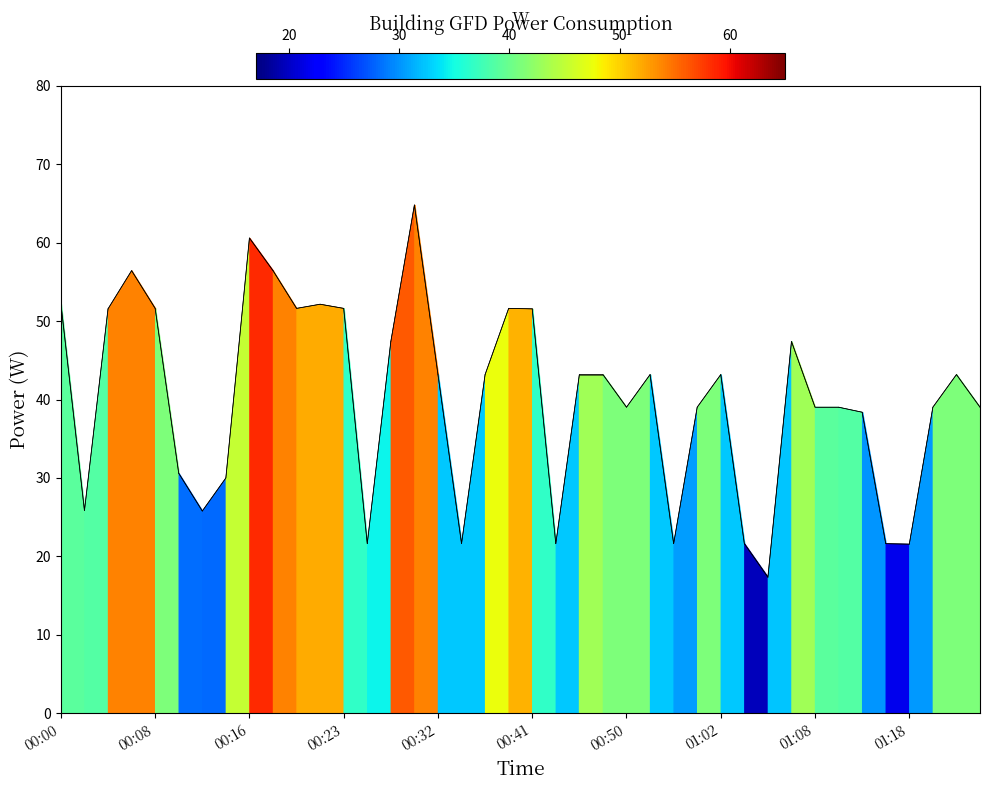

What is the minimum value shown in the chart?

17.3